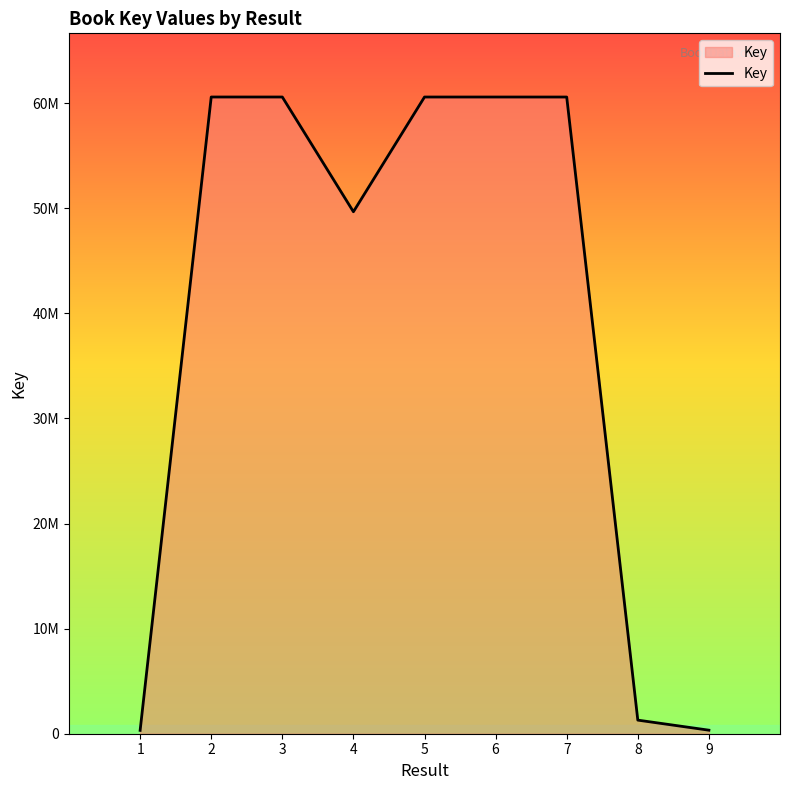

True or false: the data shows 68379547 at 4.

False